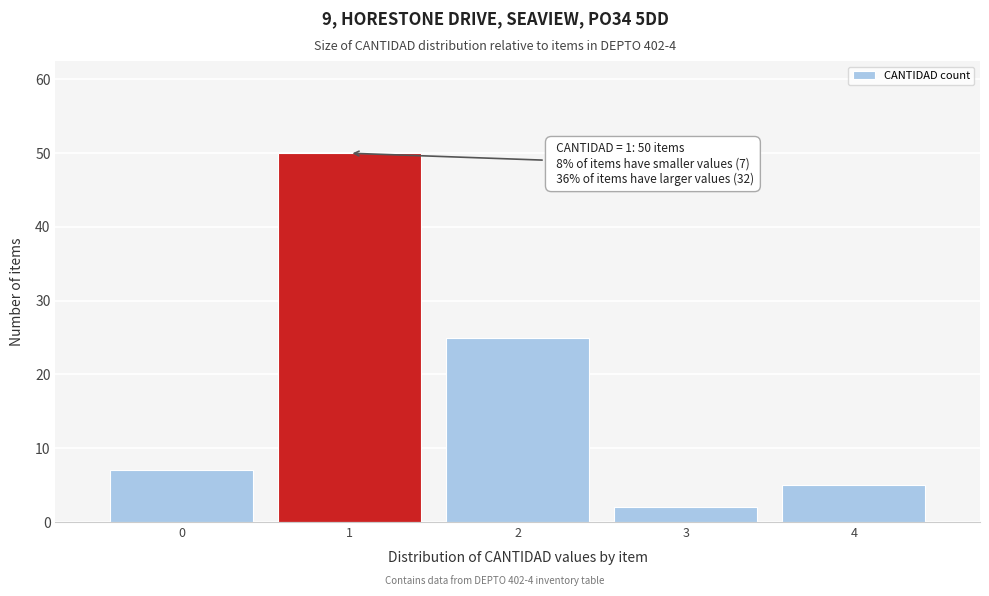

Which range on the x-axis has the tallest bar?

0.5 to 1.5